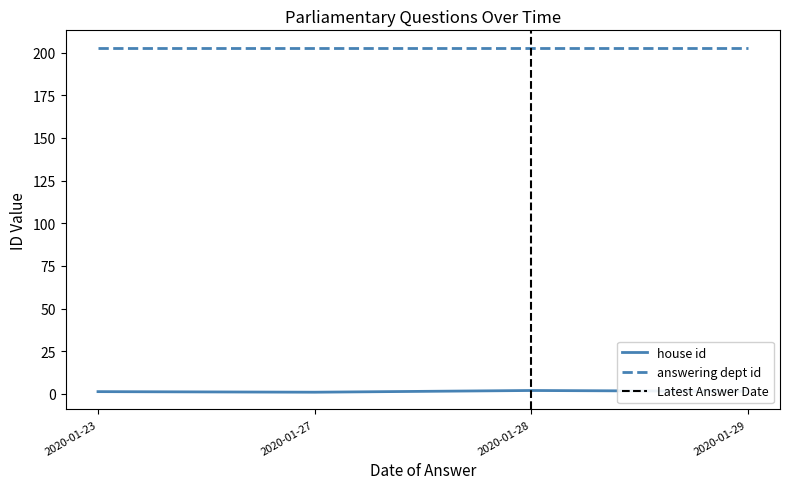

Which category has the highest value in the answering dept id series?

2020-01-29